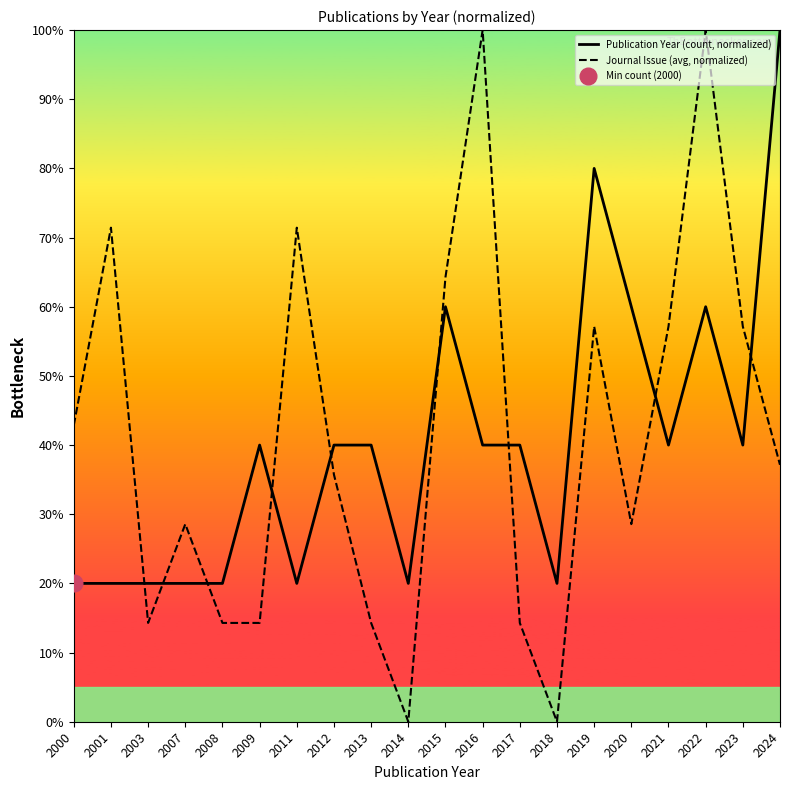

Which series changed the most between 2007 and 2020?

Publication Year (count, normalized)